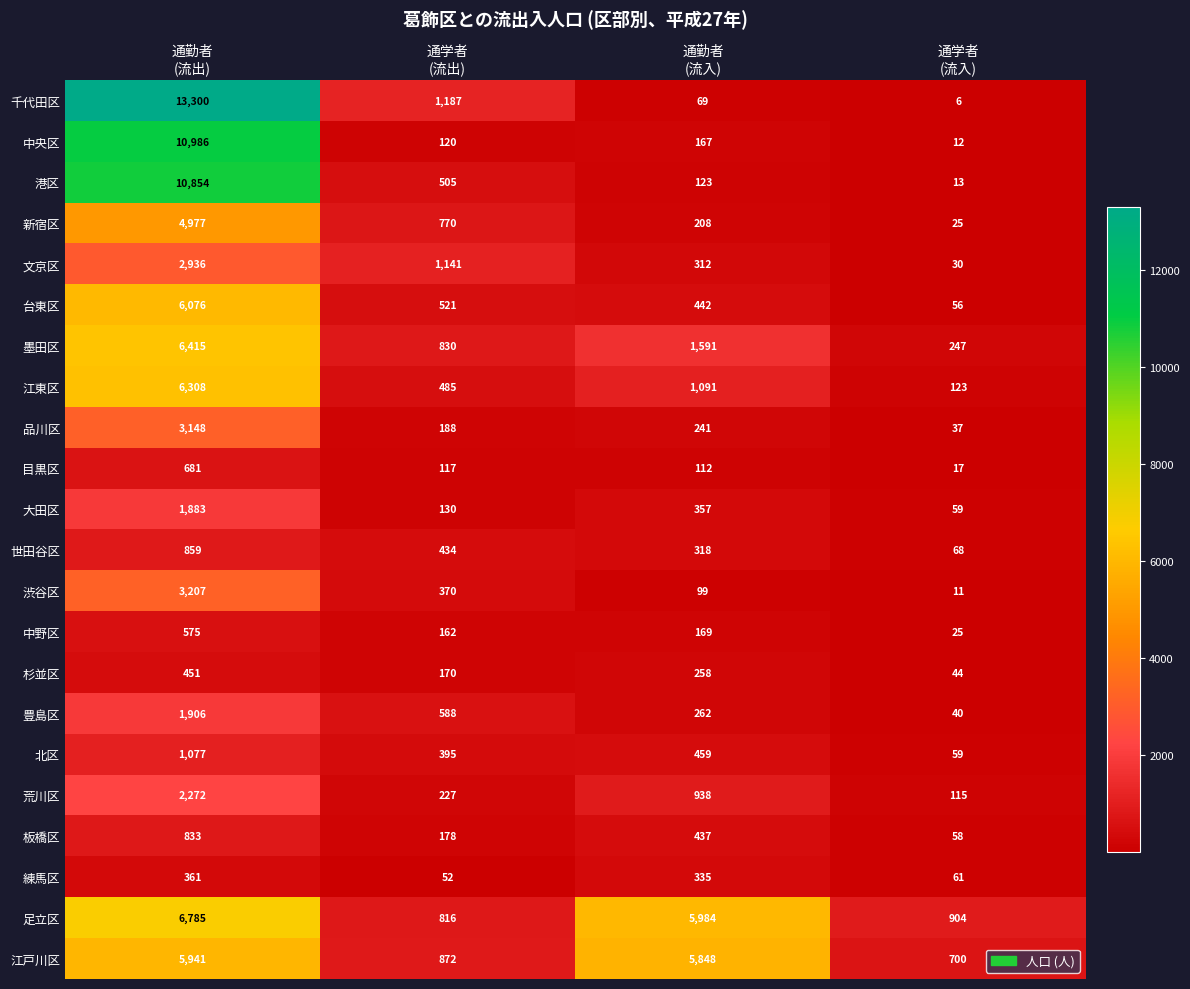

What is the average value of the 中央区 series?

2821